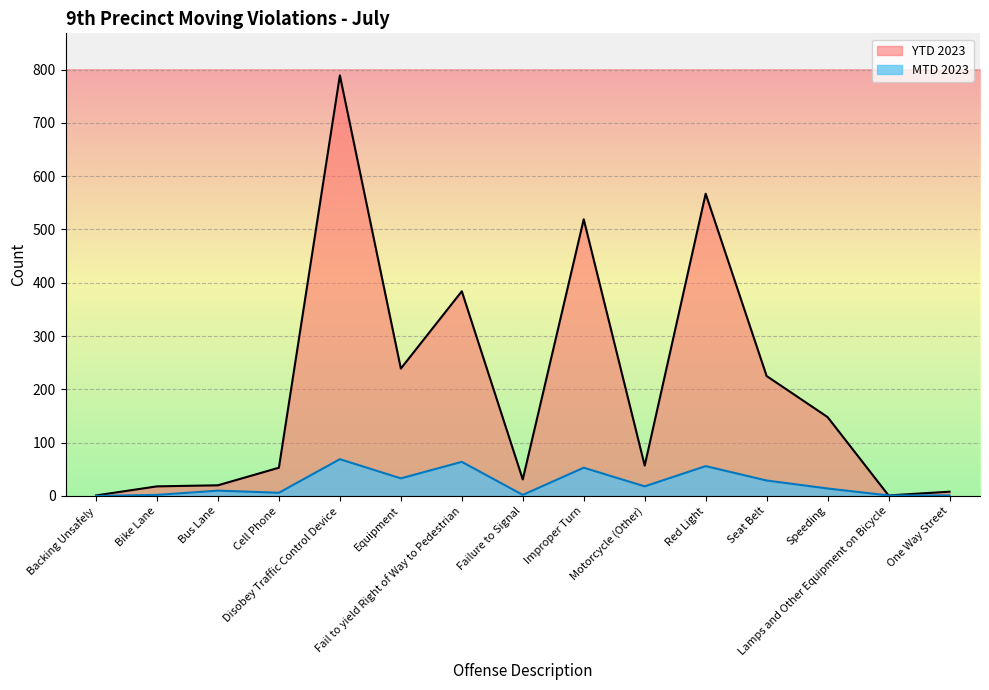

Count the number of categories in the chart.

15